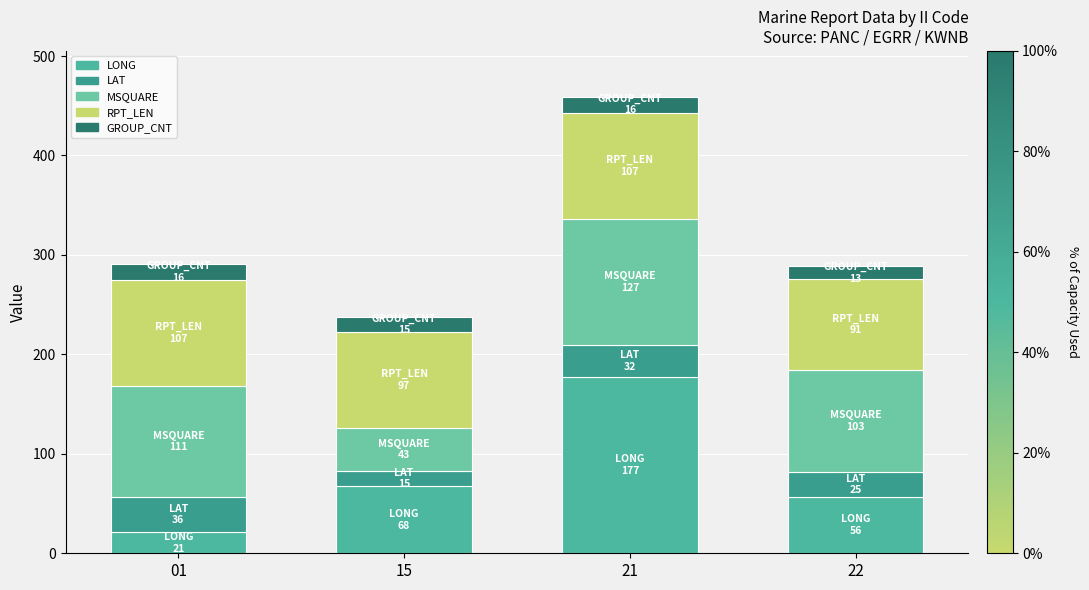

Is it true that MSQUARE equals 111.0 at 01?

True